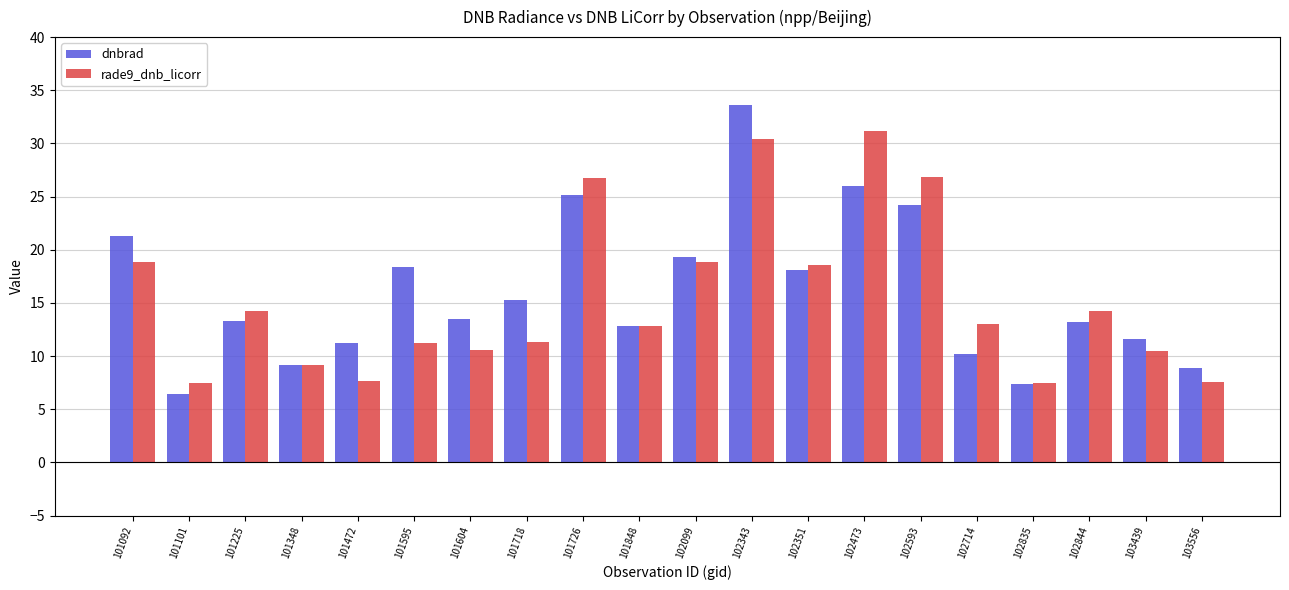

How many bars are there in total?

40